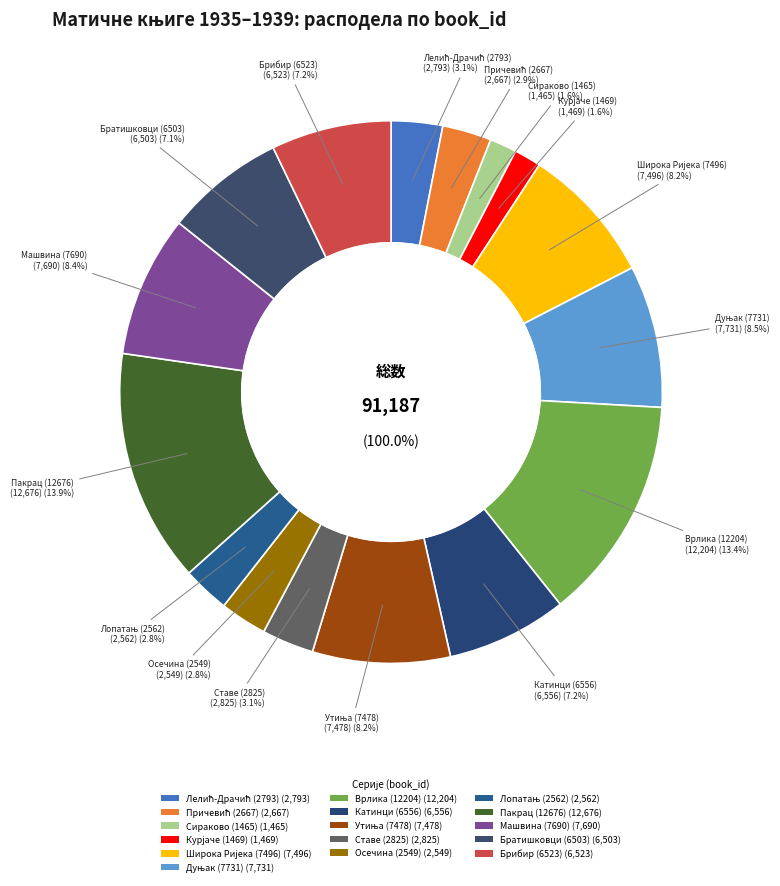

Is the sum of Матична књига рођених (Машвина) and Матична књига рођених (Брибир) greater than half?

No